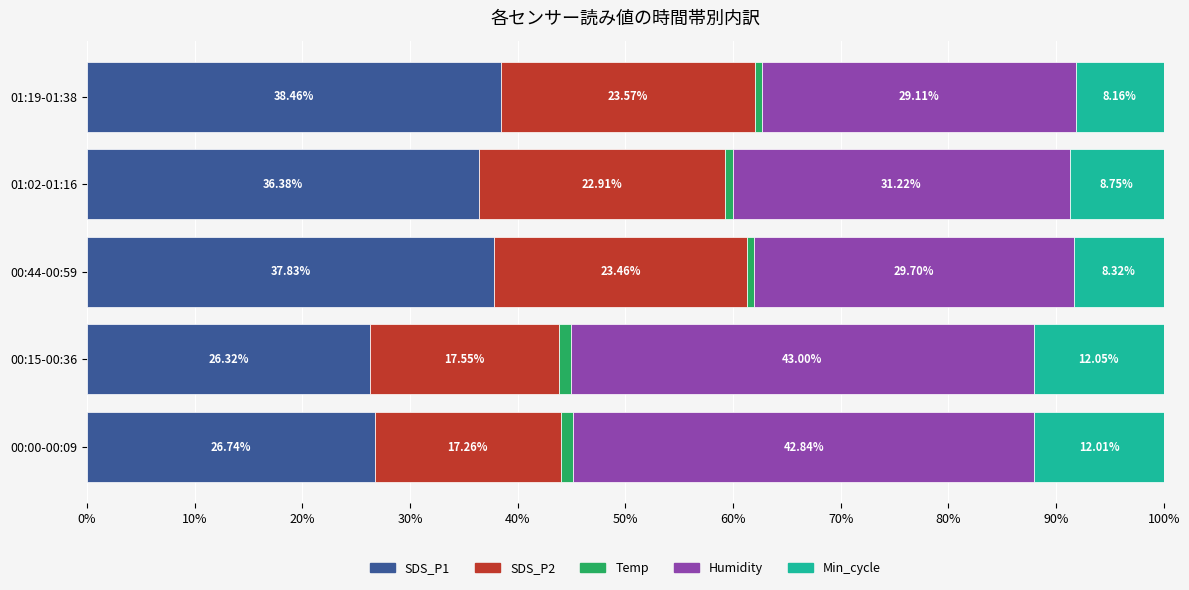

What is the average value of the SDS_P1 series?

33.1